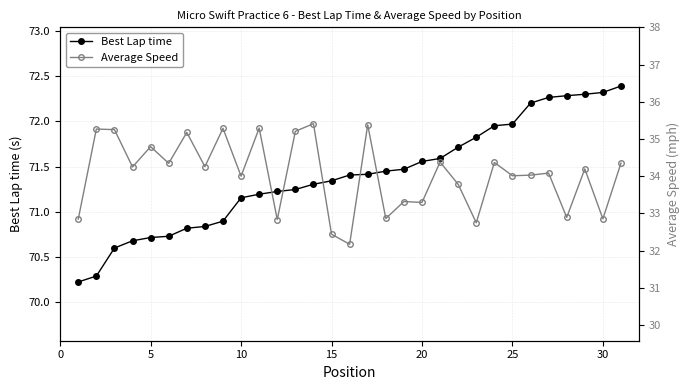

Is the value of Best Lap time at 11 greater than the value of Average Speed at 0?

Yes